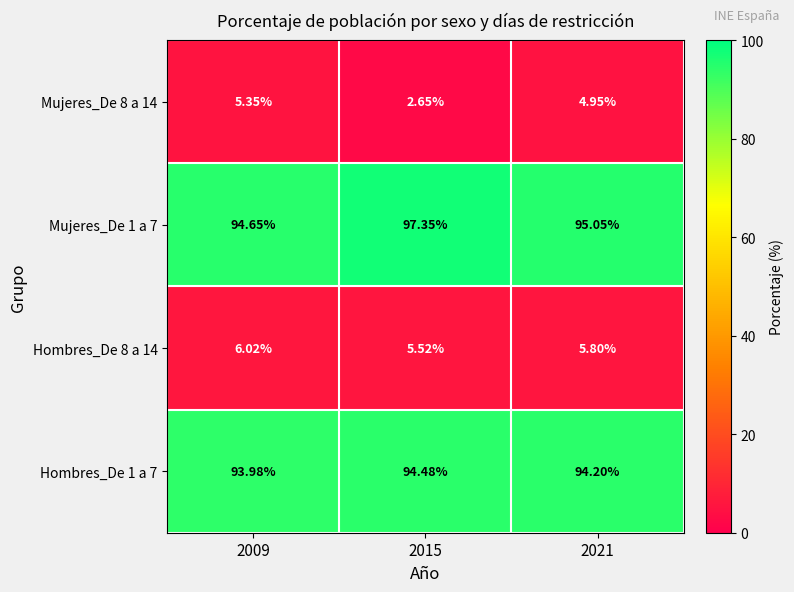

Is the value of Mujeres_De 1 a 7 at 2009 greater than the value of Hombres_De 8 a 14 at 2015?

Yes